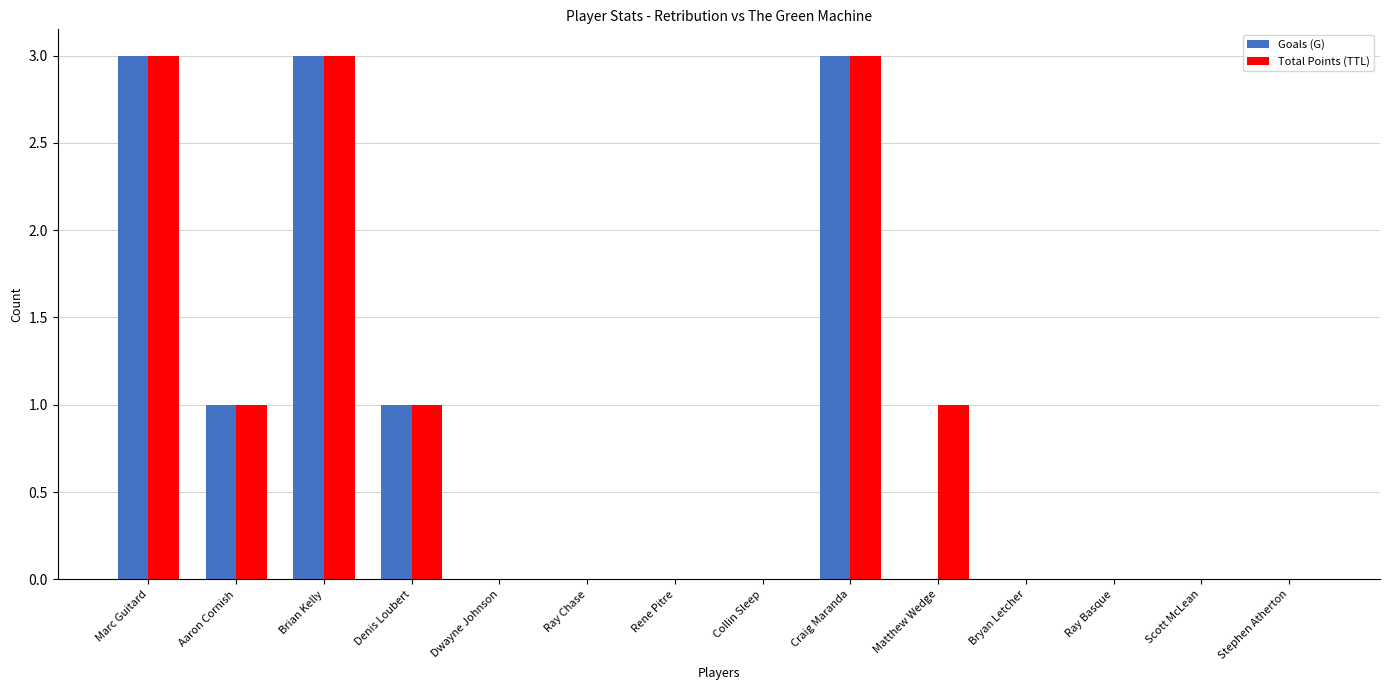

What is the highest value of the Total Points (TTL) series?

3